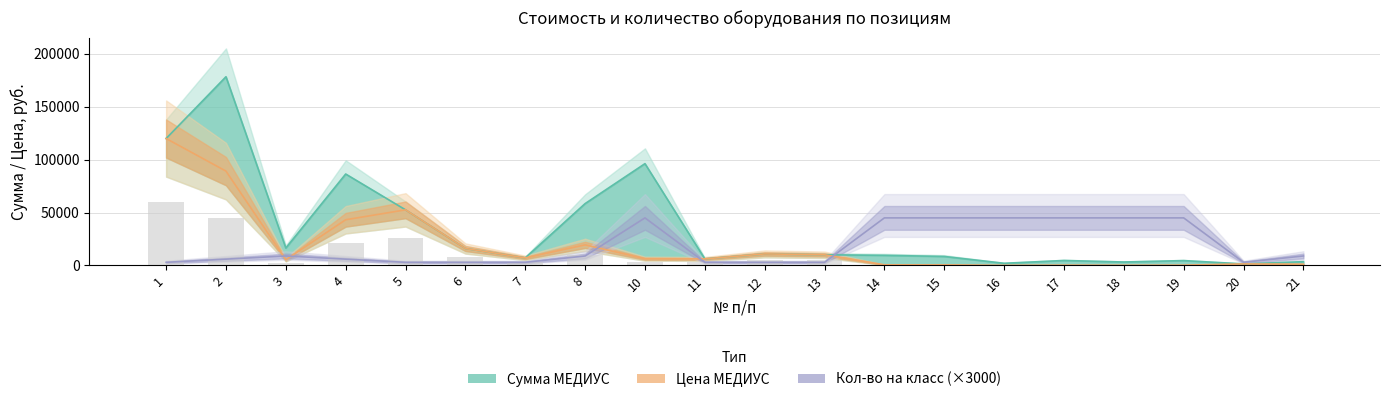

Reading right to left, transcribe all the data shown in this chart.

Сумма МЕДИУС (руб. с НДС): 3600	1512	4620	3300	4725	2100	8535	9600	10140	10959	6240	96255	58500	7200	16100	52600	86460	16500	178400	120000
Цена МЕДИУС (руб. с НДС): 1200	1512	308	220	315	140	569	640	10140	10959	6240	6417	19500	7200	16100	52600	43230	5500	89200	120000
Кол-во на класс: 9000	3000	45000	45000	45000	45000	45000	45000	3000	3000	3000	45000	9000	3000	3000	3000	6000	9000	6000	3000